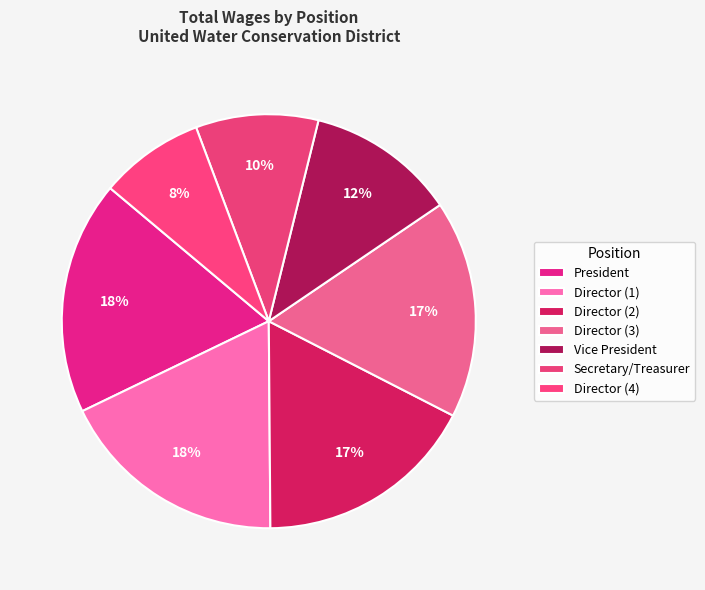

What is the change in value from President to Secretary/Treasurer?

-4493